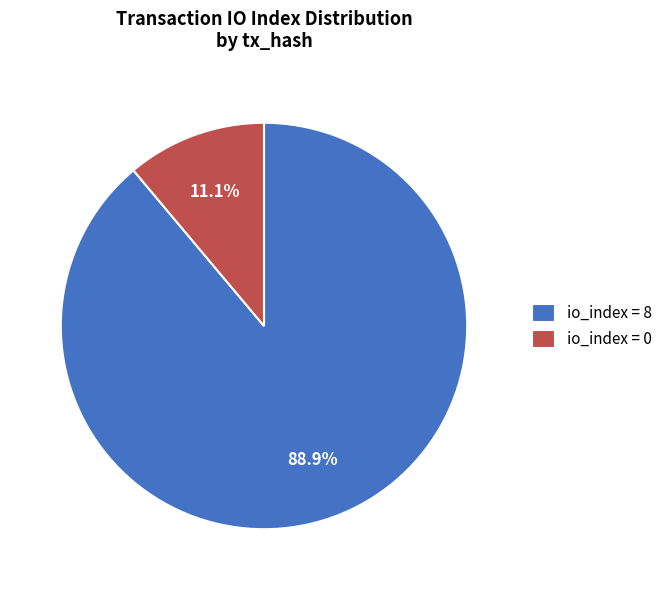

What is the total percentage of io_index = 8 and io_index = 0?

100.0%